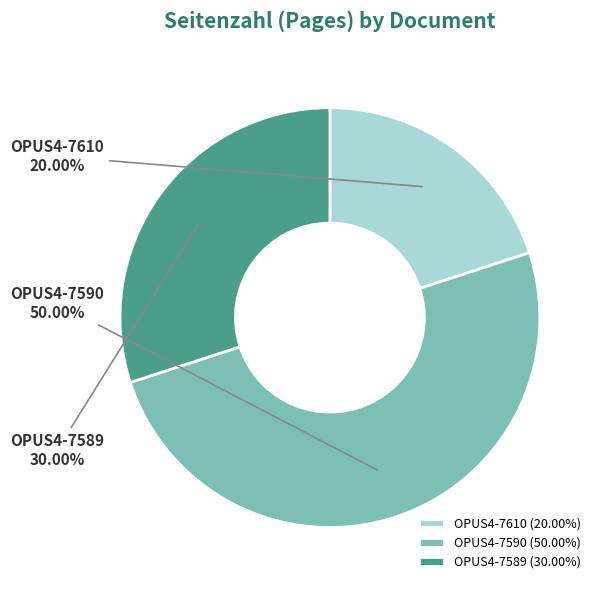

What is the ratio of the value at OPUS4-7610 to the value at OPUS4-7589?

0.7